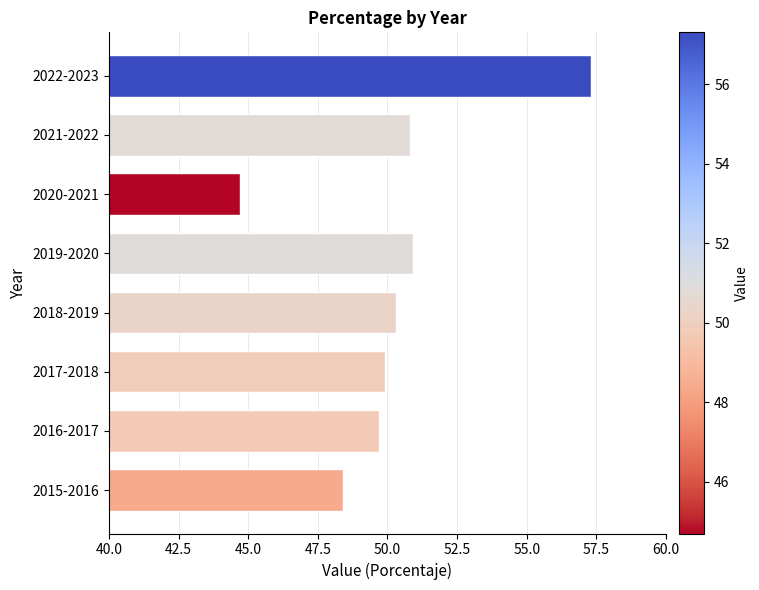

What is the approximate value at 2022-2023?

57.3